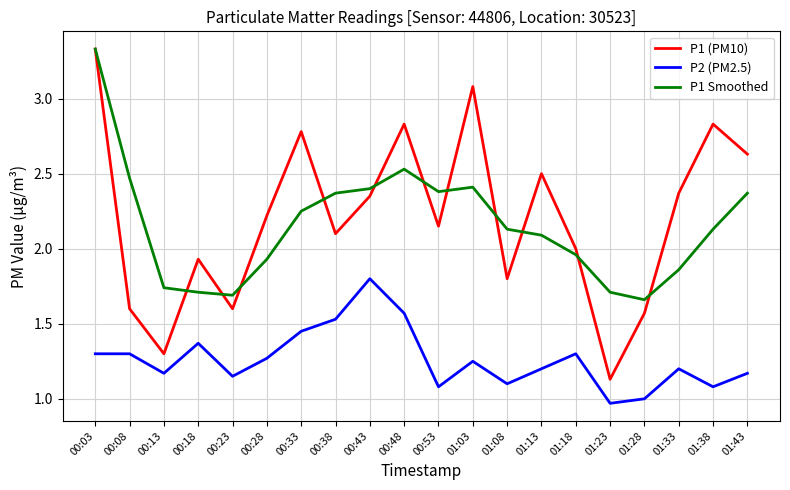

Count the number of categories in the chart.

20